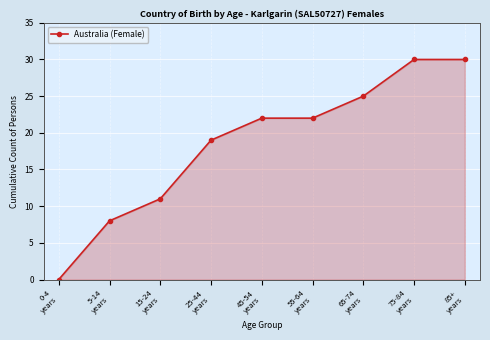

What is the value of the 8th point from the left?

30